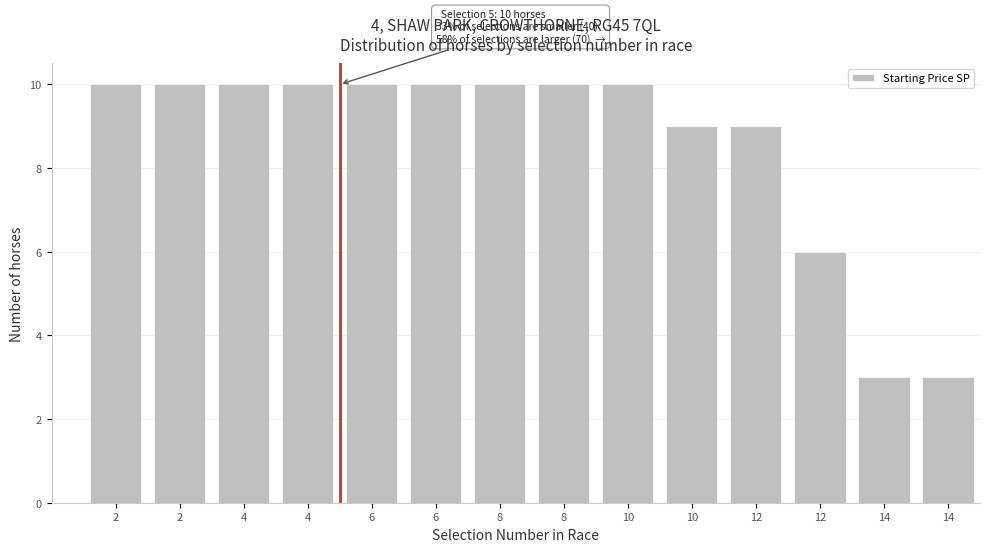

Count the number of data series in this chart.

1